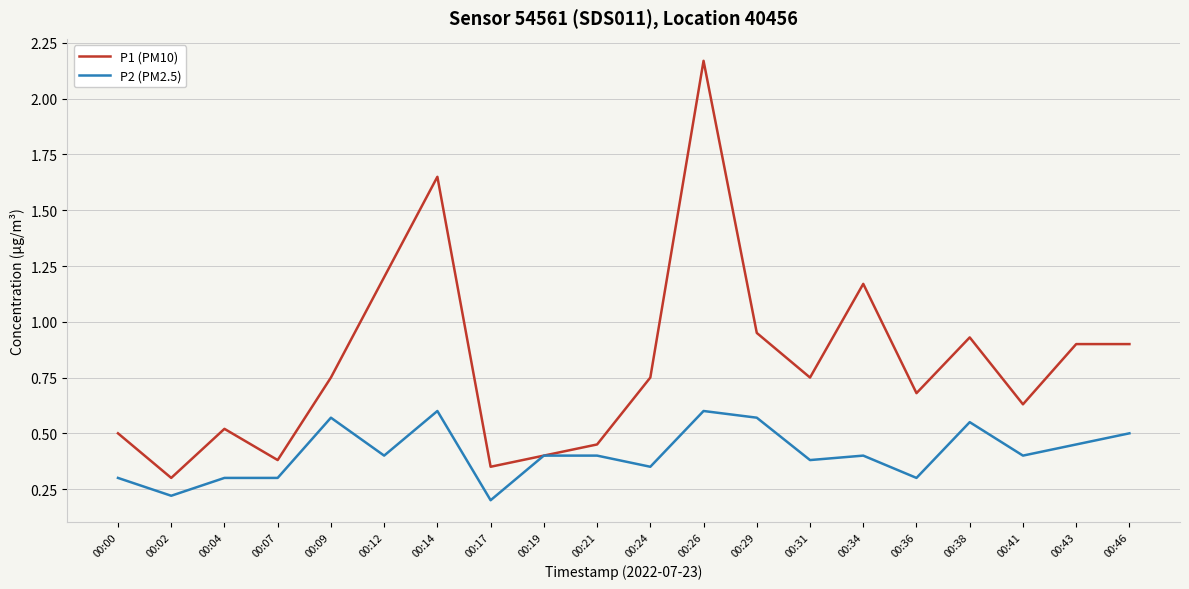

Rank the series by their maximum value, from lowest to highest.

P2 (PM2.5), P1 (PM10)